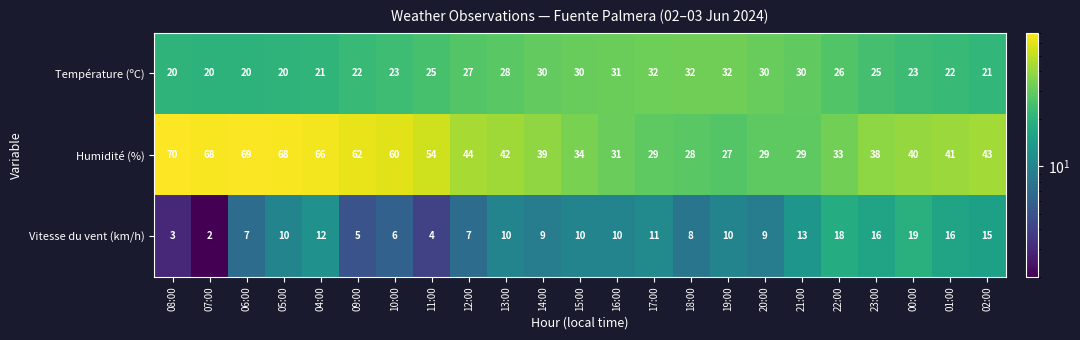

Rank the series by their maximum value, from highest to lowest.

Humidité (%), Température (ºC), Vitesse du vent (km/h)